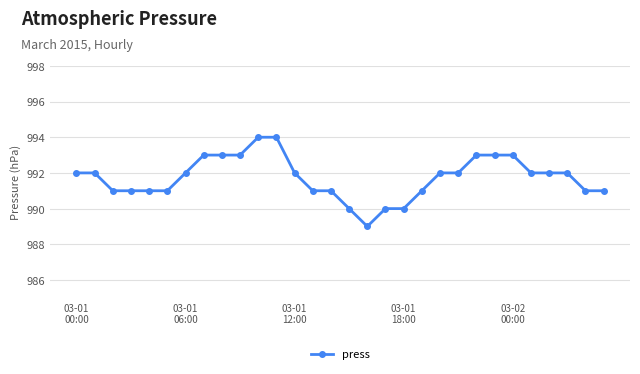

What is the minimum value shown in the chart?

989